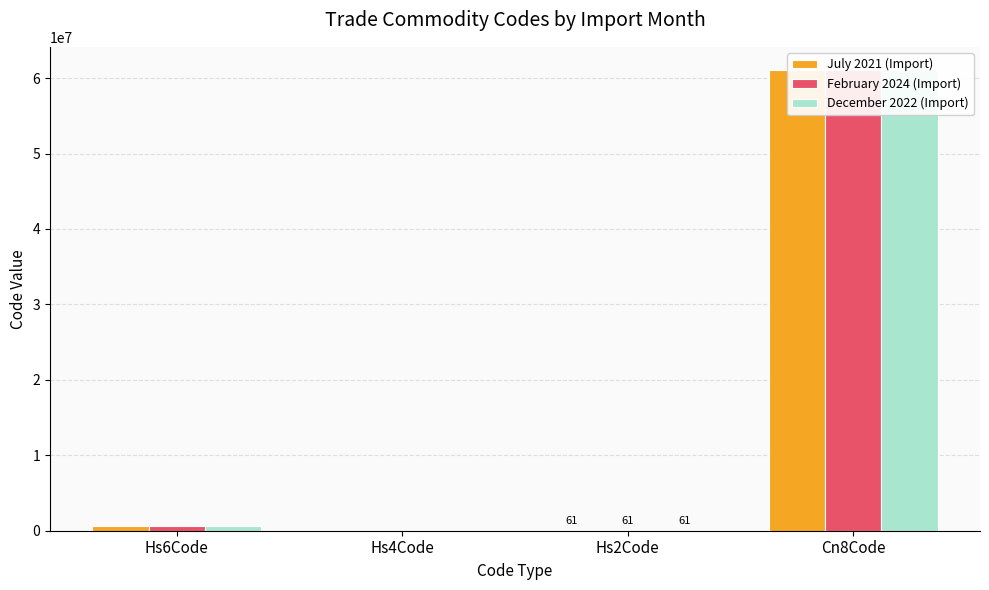

The December 2022 (Import) series shows 418321 at Hs6Code. True or false?

False